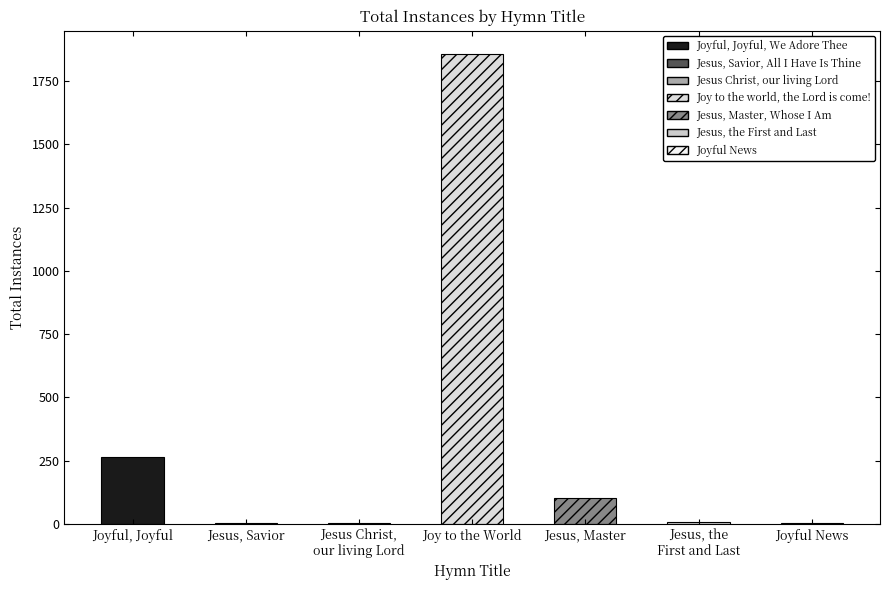

Is it true that the value at Jesus, Master, Whose I Am is 101?

True